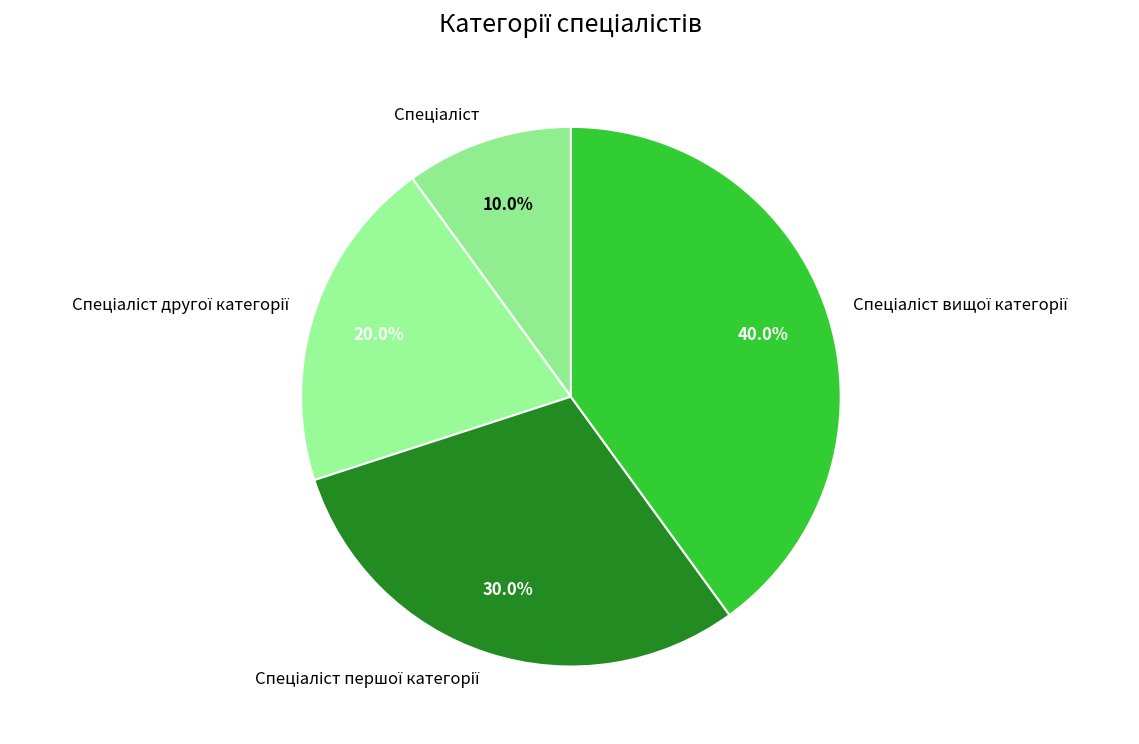

Is there a majority slice in this chart?

No